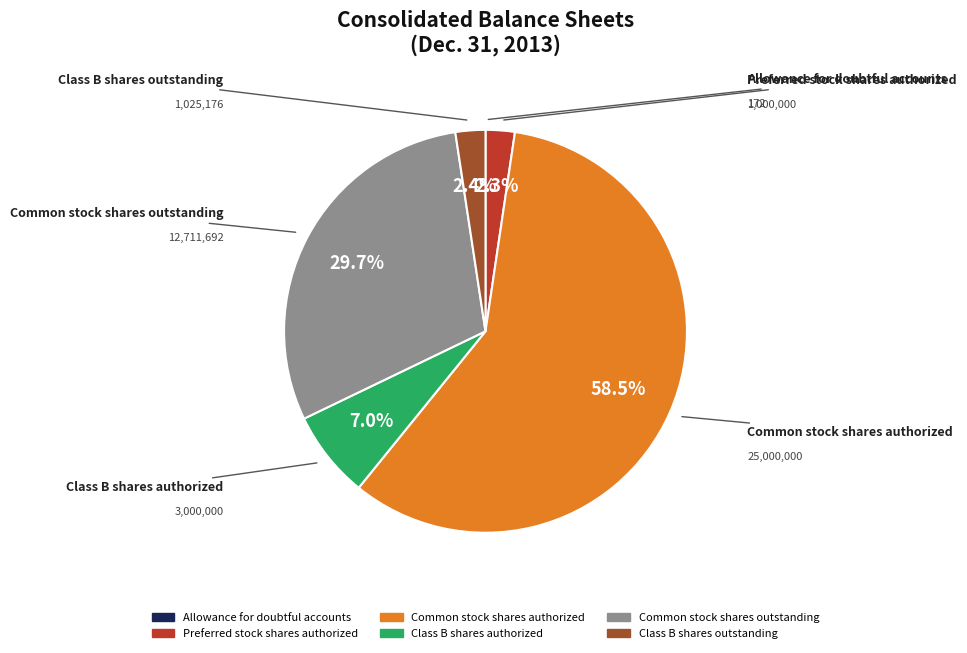

What is the largest slice in the pie chart?

Common stock shares authorized